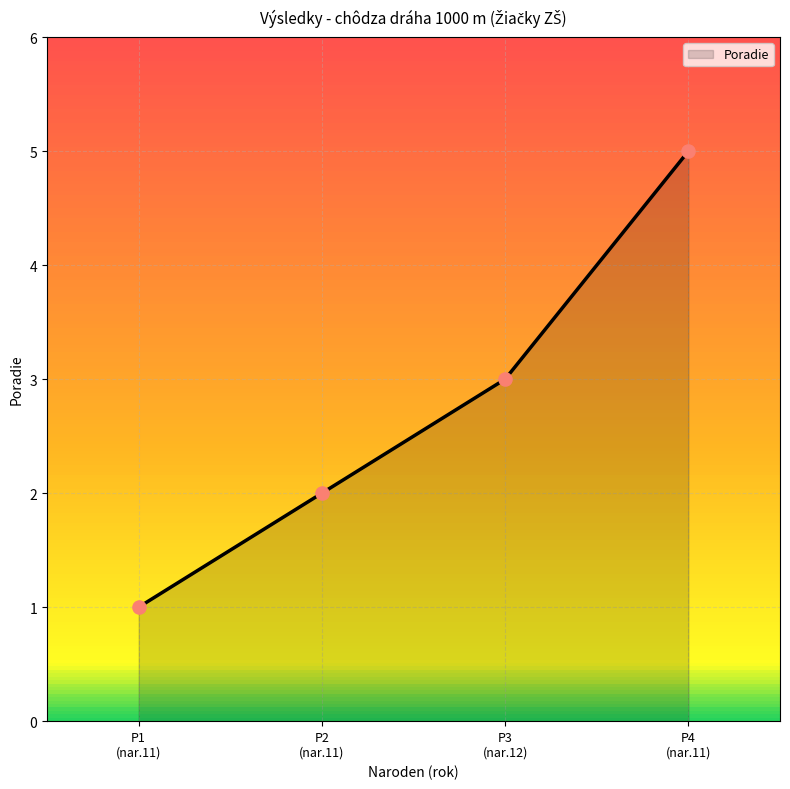

True or false: there are more than 1 points higher than both neighbors.

False